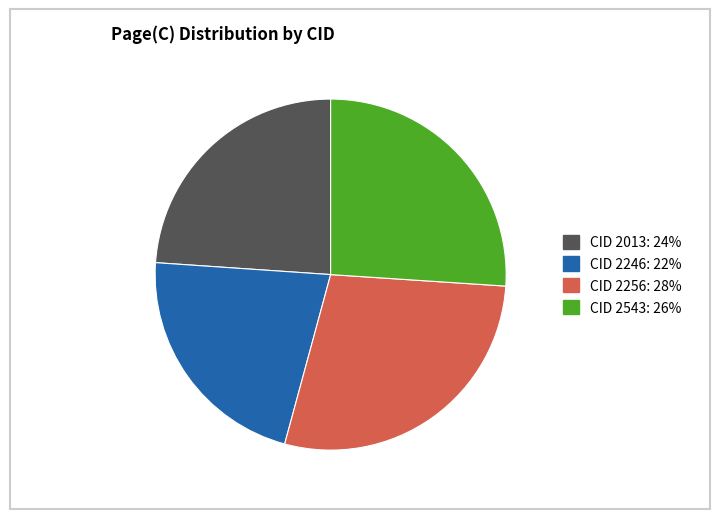

Is it true that CID 2246: 22% is 37% of the pie?

False